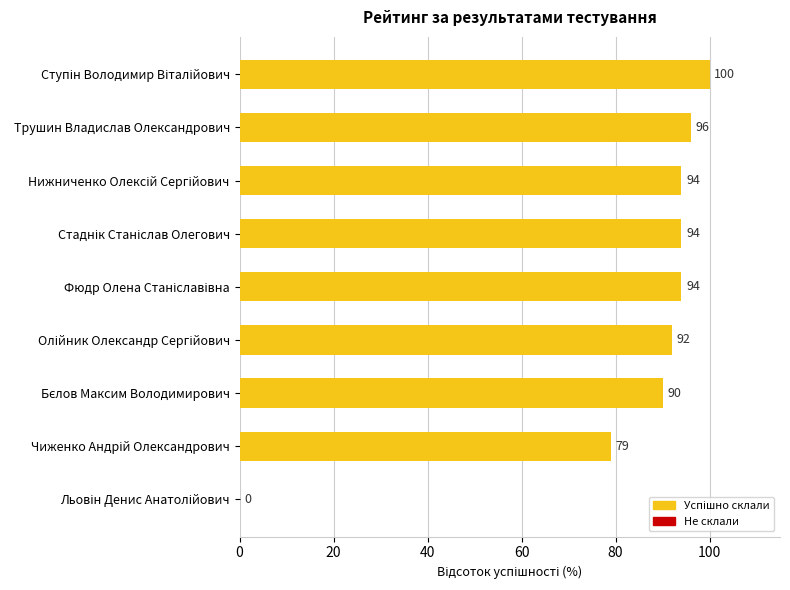

Are the bars horizontal?

Yes